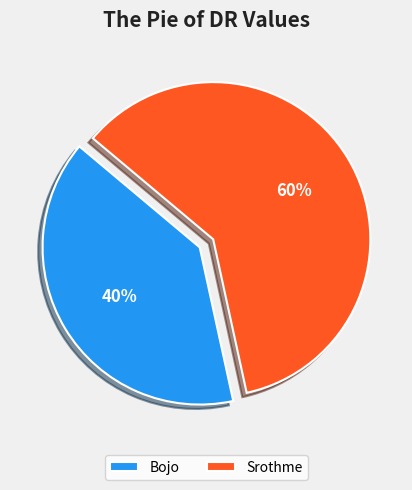

Combined, do Bojo and Srothme account for over 50%?

Yes